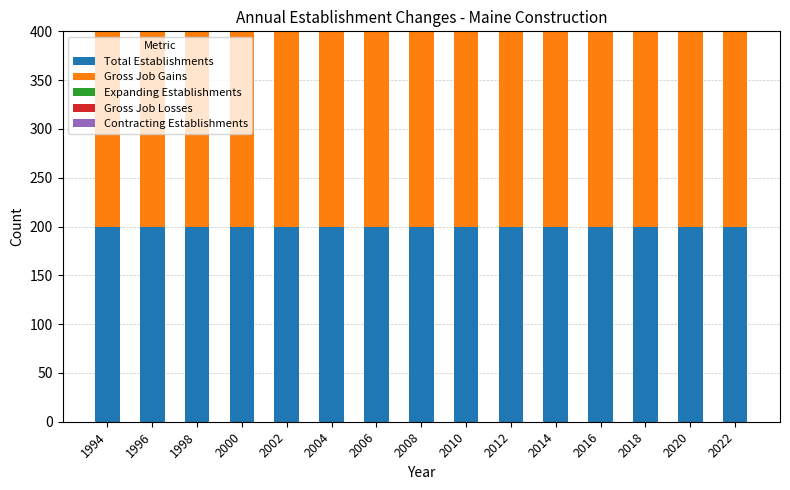

Which category has the highest value in the Expanding Establishments series?

1994